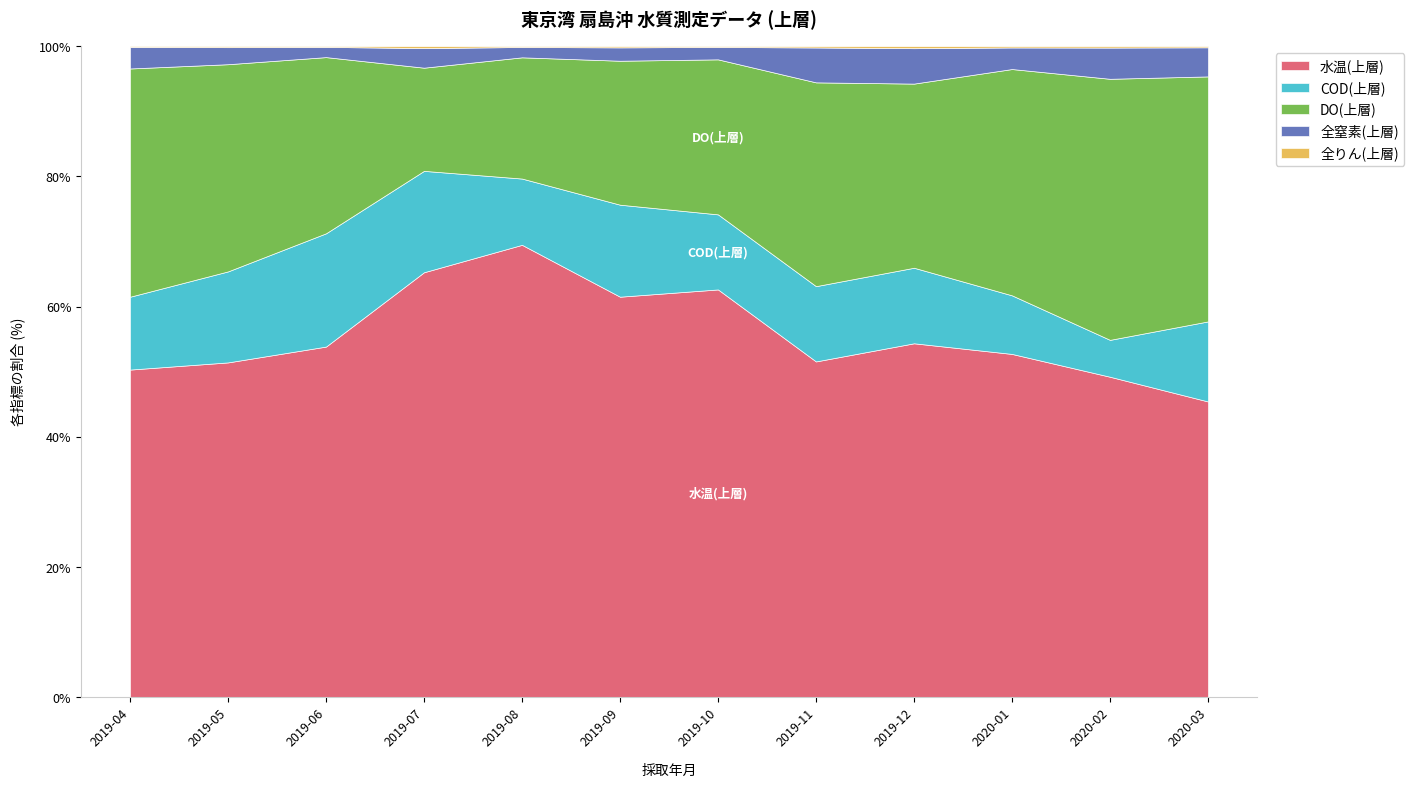

Which series has the largest total across all categories?

水温(上層)